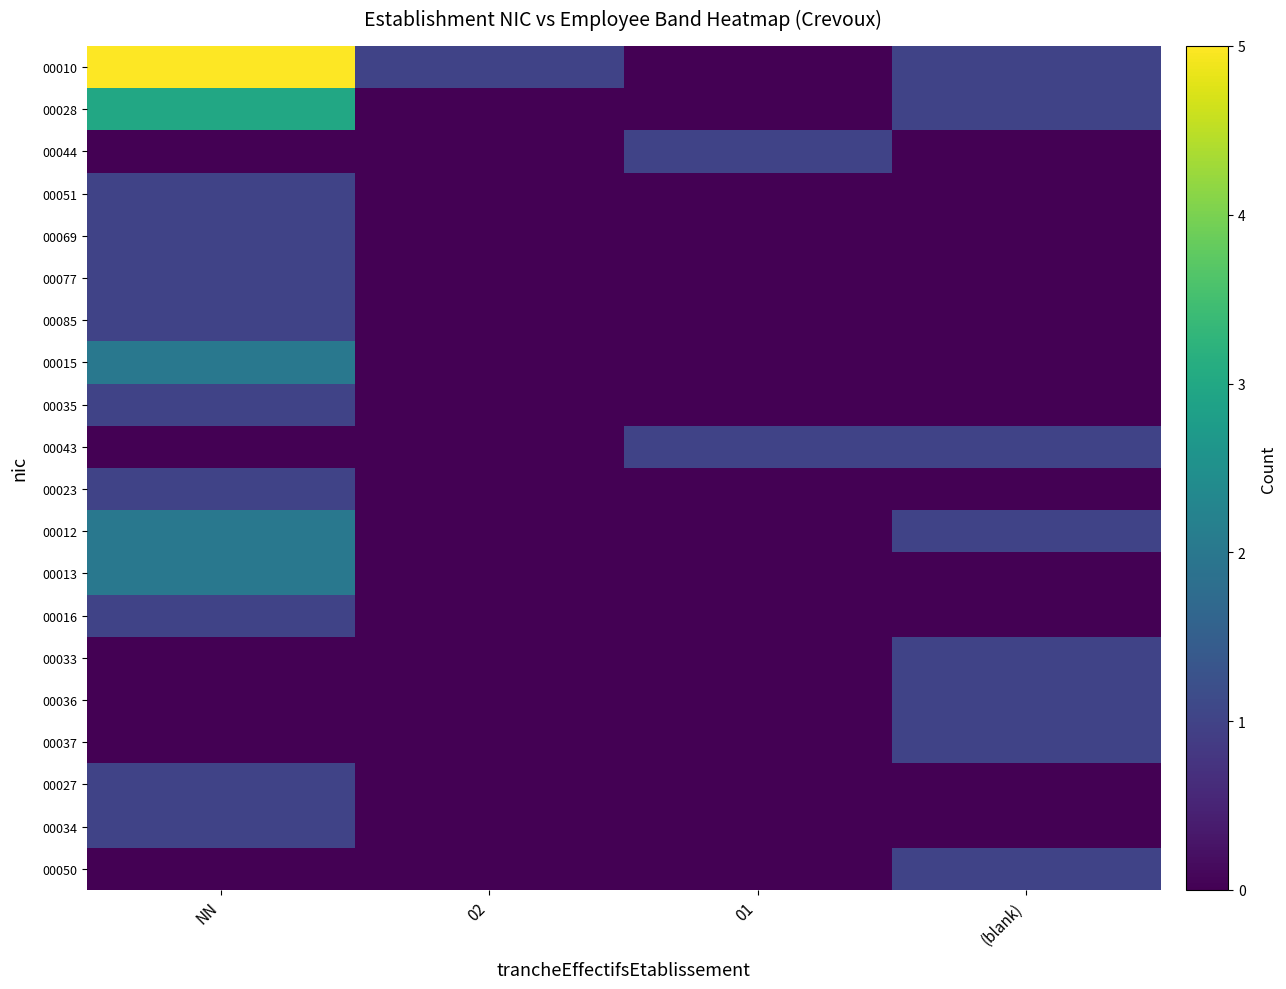

Reading left to right, list all the values displayed in this chart.

00010: NN=5	02=1	01=0	(blank)=1
00028: NN=3	02=0	01=0	(blank)=1
00044: NN=0	02=0	01=1	(blank)=0
00051: NN=1	02=0	01=0	(blank)=0
00069: NN=1	02=0	01=0	(blank)=0
00077: NN=1	02=0	01=0	(blank)=0
00085: NN=1	02=0	01=0	(blank)=0
00015: NN=2	02=0	01=0	(blank)=0
00035: NN=1	02=0	01=0	(blank)=0
00043: NN=0	02=0	01=1	(blank)=1
00023: NN=1	02=0	01=0	(blank)=0
00012: NN=2	02=0	01=0	(blank)=1
00013: NN=2	02=0	01=0	(blank)=0
00016: NN=1	02=0	01=0	(blank)=0
00033: NN=0	02=0	01=0	(blank)=1
00036: NN=0	02=0	01=0	(blank)=1
00037: NN=0	02=0	01=0	(blank)=1
00027: NN=1	02=0	01=0	(blank)=0
00034: NN=1	02=0	01=0	(blank)=0
00050: NN=0	02=0	01=0	(blank)=1